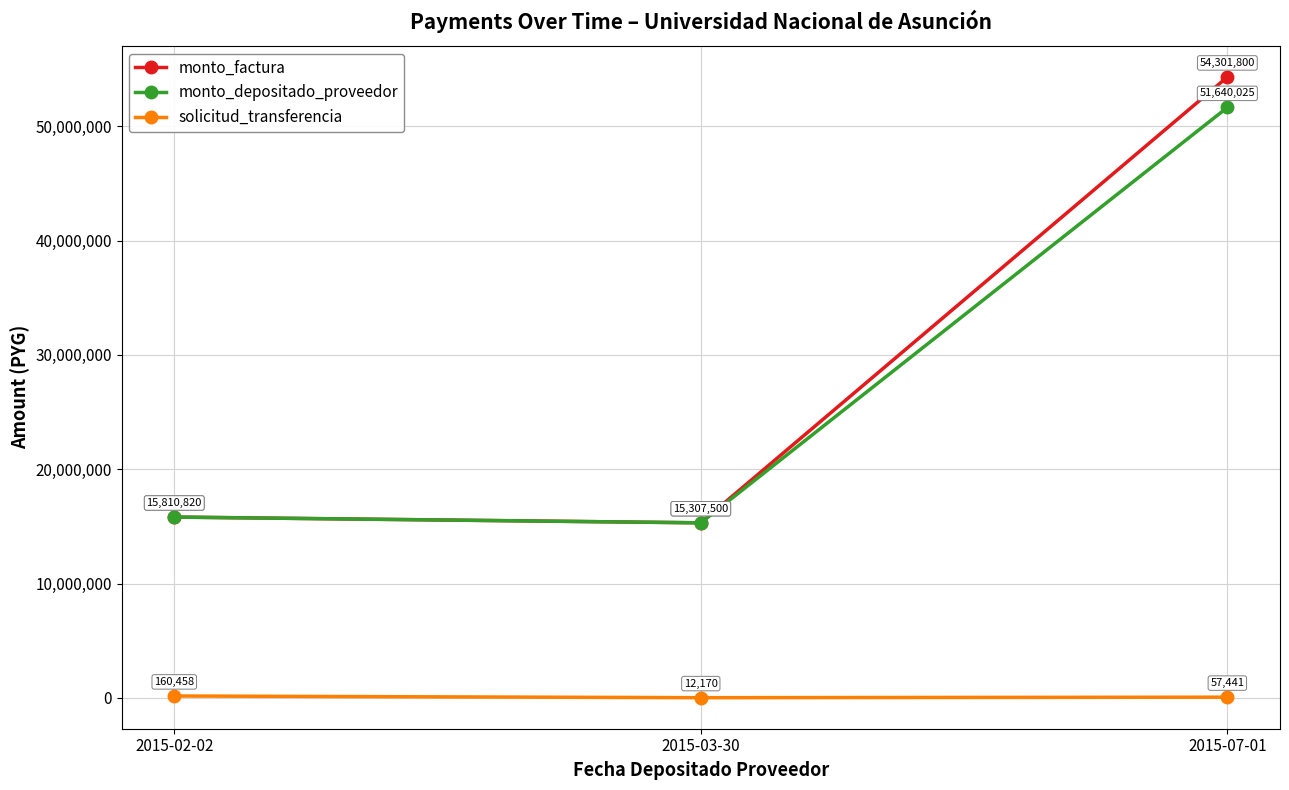

Which series has the widest spread of values?

monto_factura